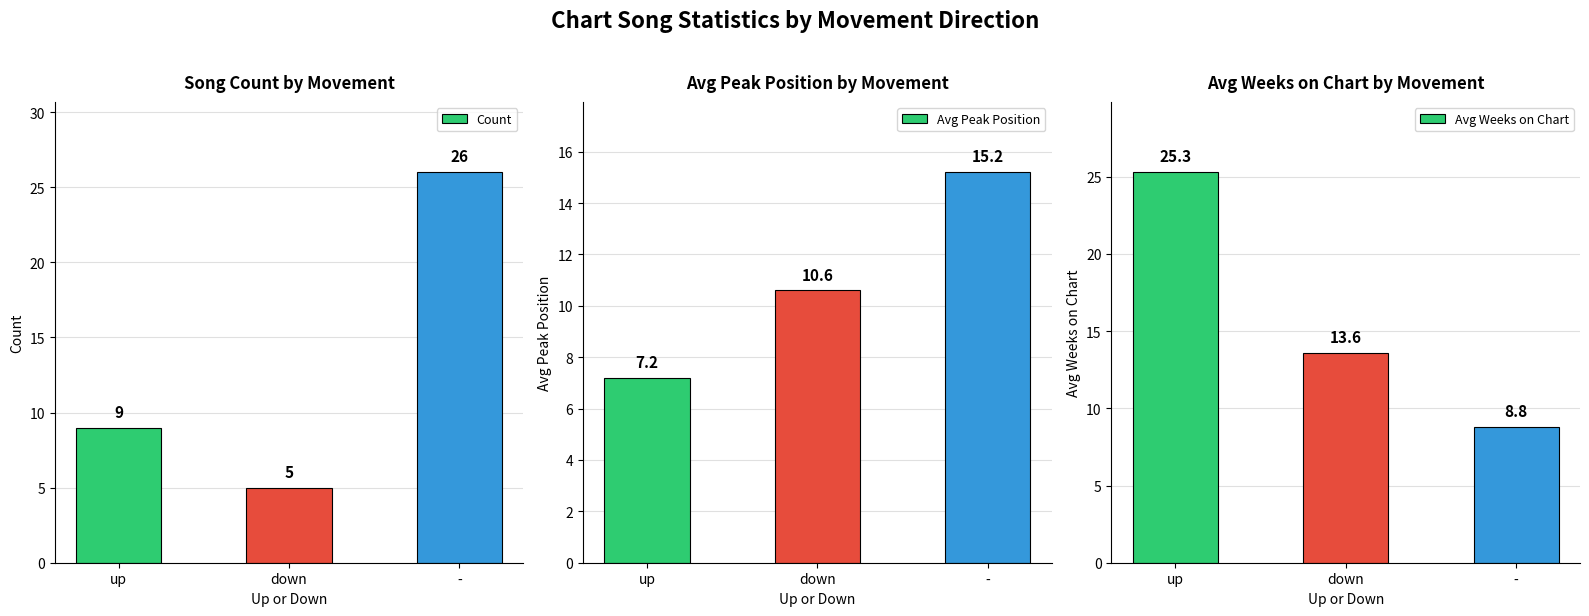

What is the greatest value displayed?

26.0